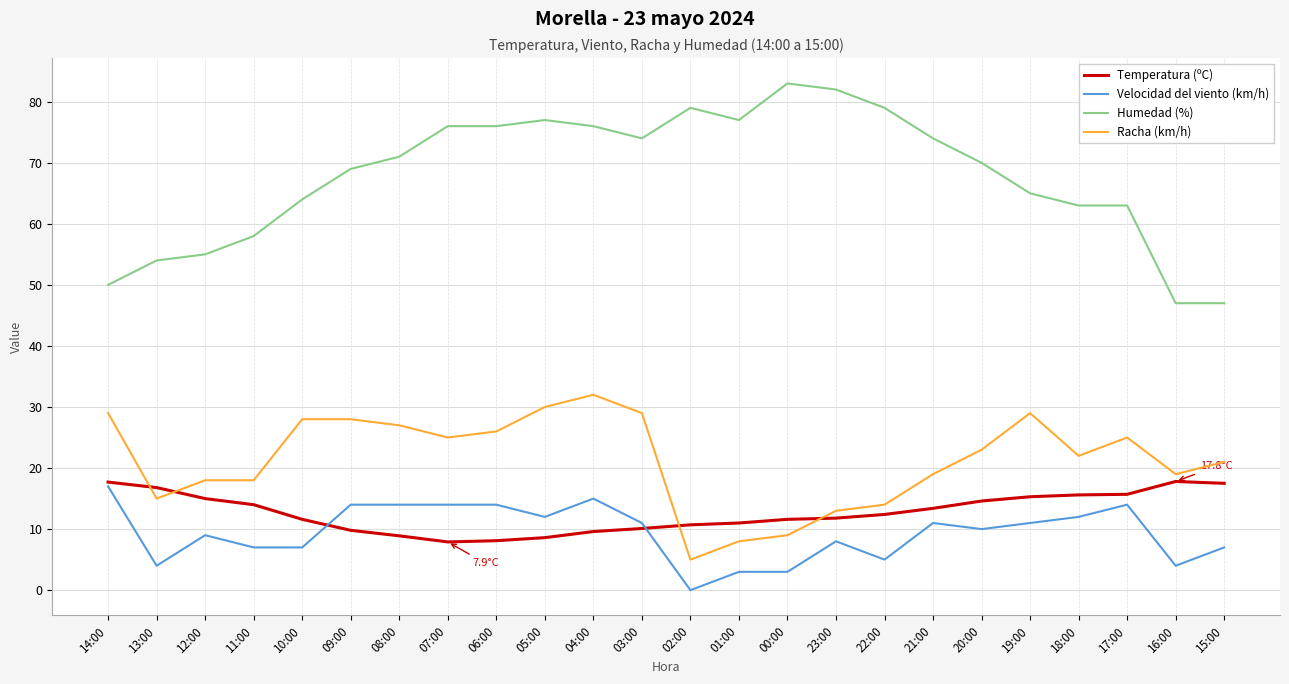

How many lines are shown in the chart?

4